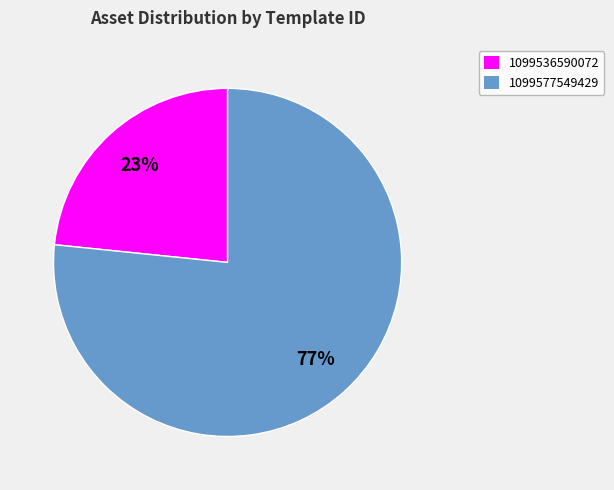

The 1099536590072 slice represents 23% of the pie. True or false?

True